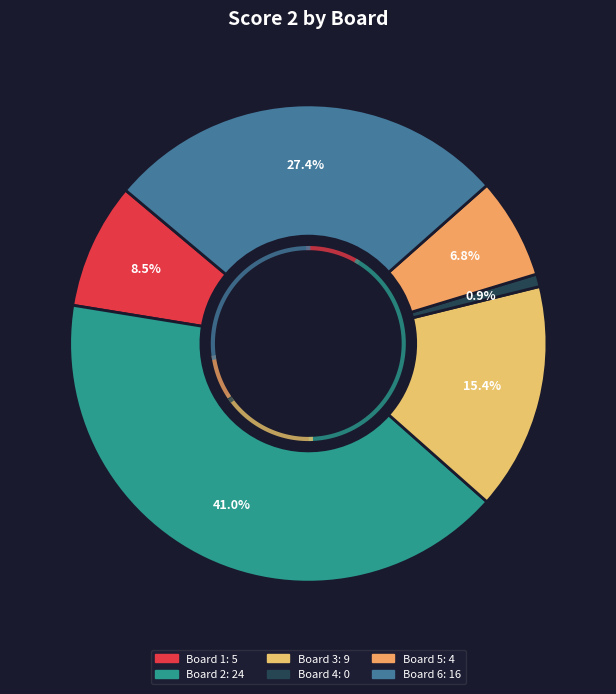

Does any single category account for the majority?

No